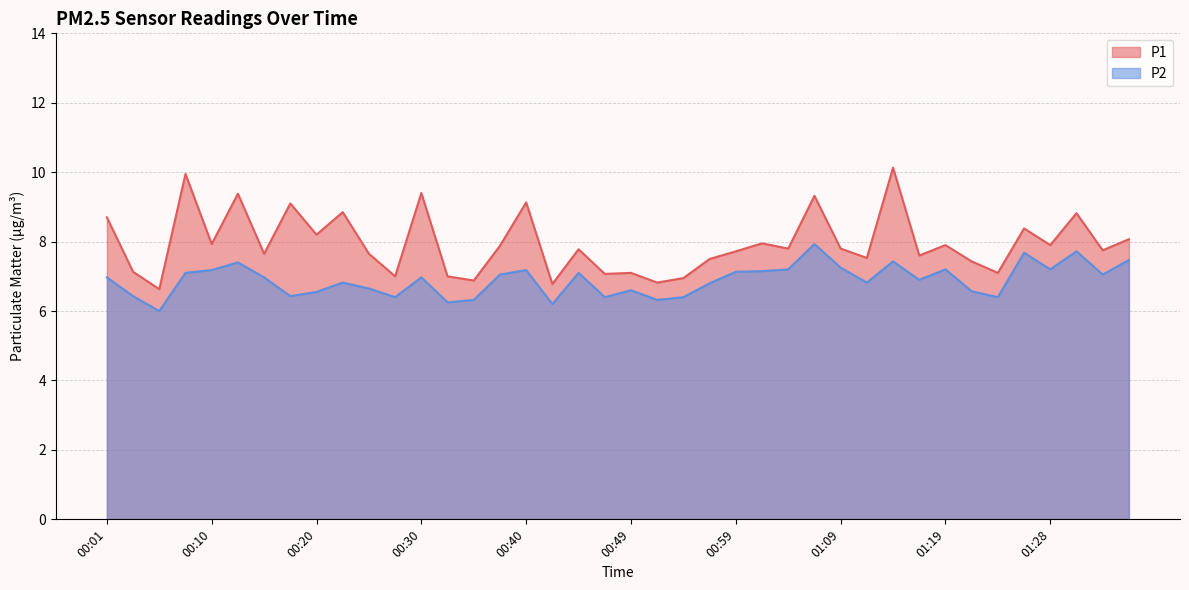

At which category does the chart reach its peak across all series?

01:14